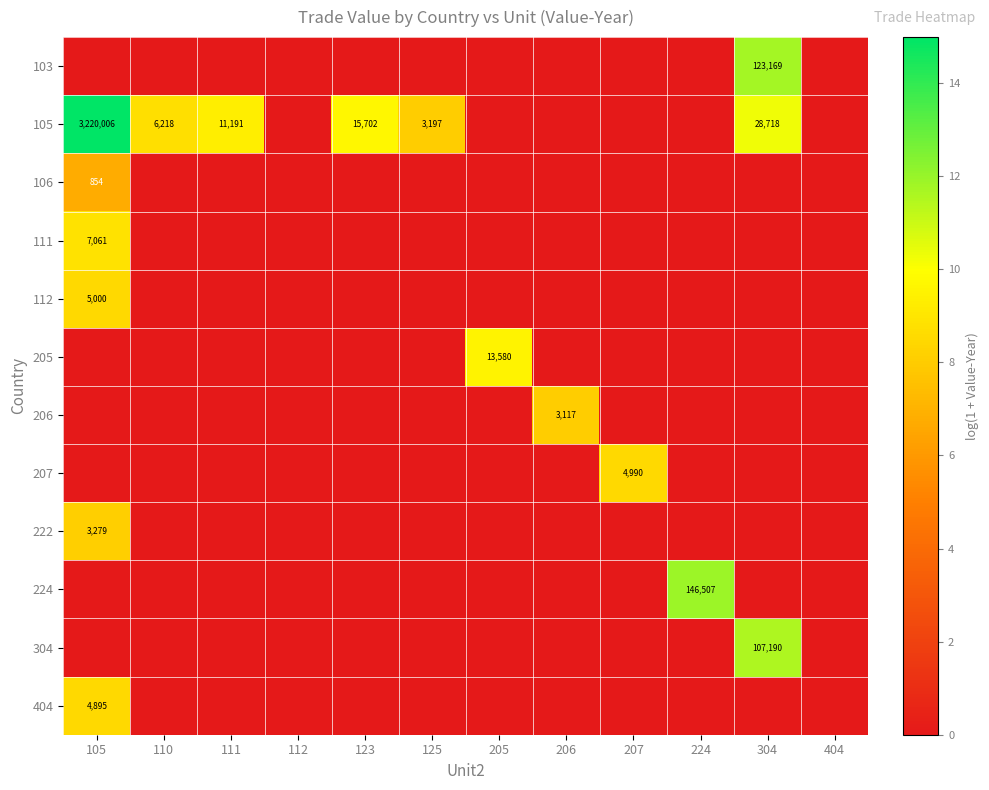

What is the maximum value shown in the chart?

15.0